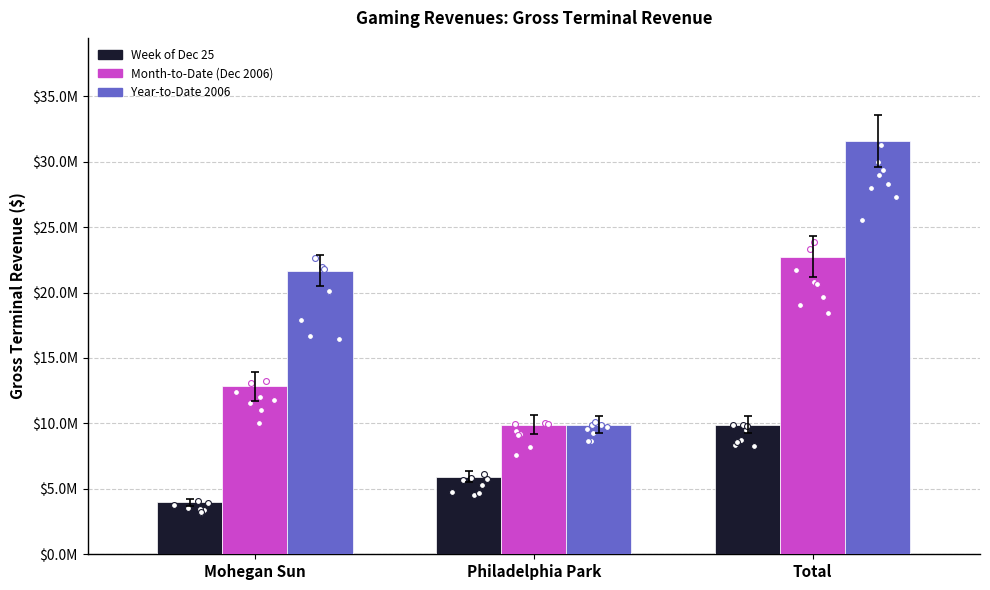

At which category is the sum across all series the highest?

Total